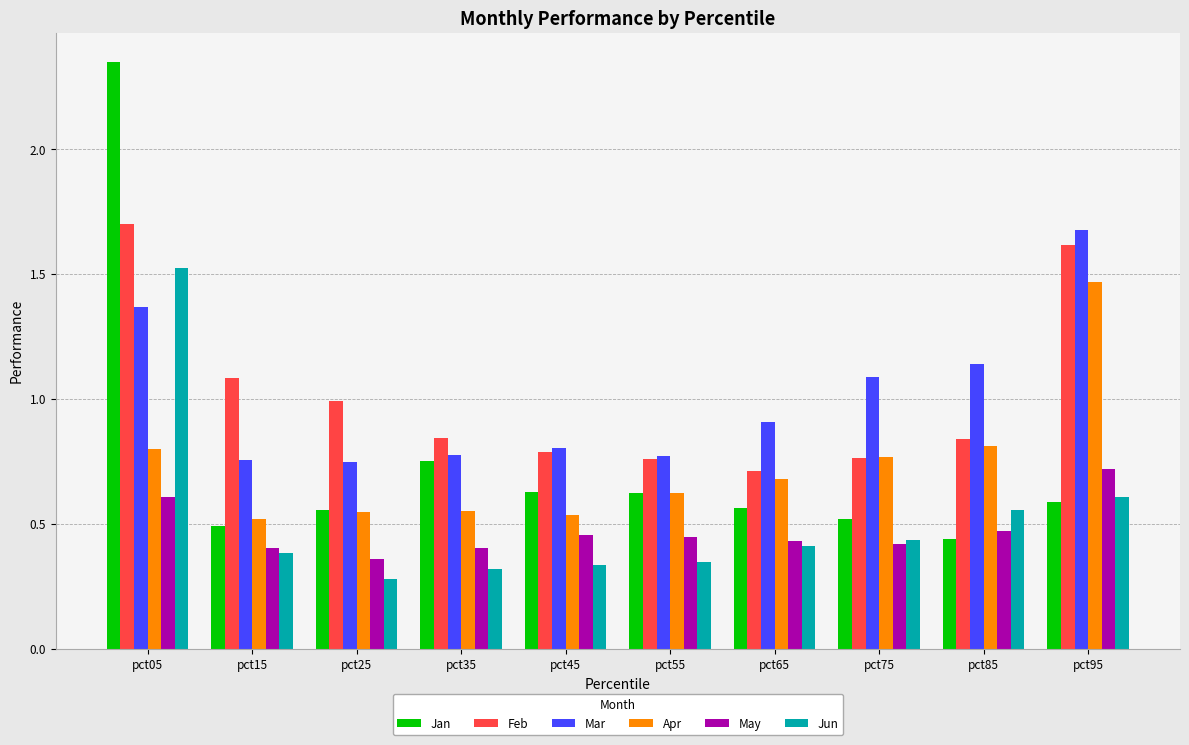

Which series has the widest spread of values?

Jan